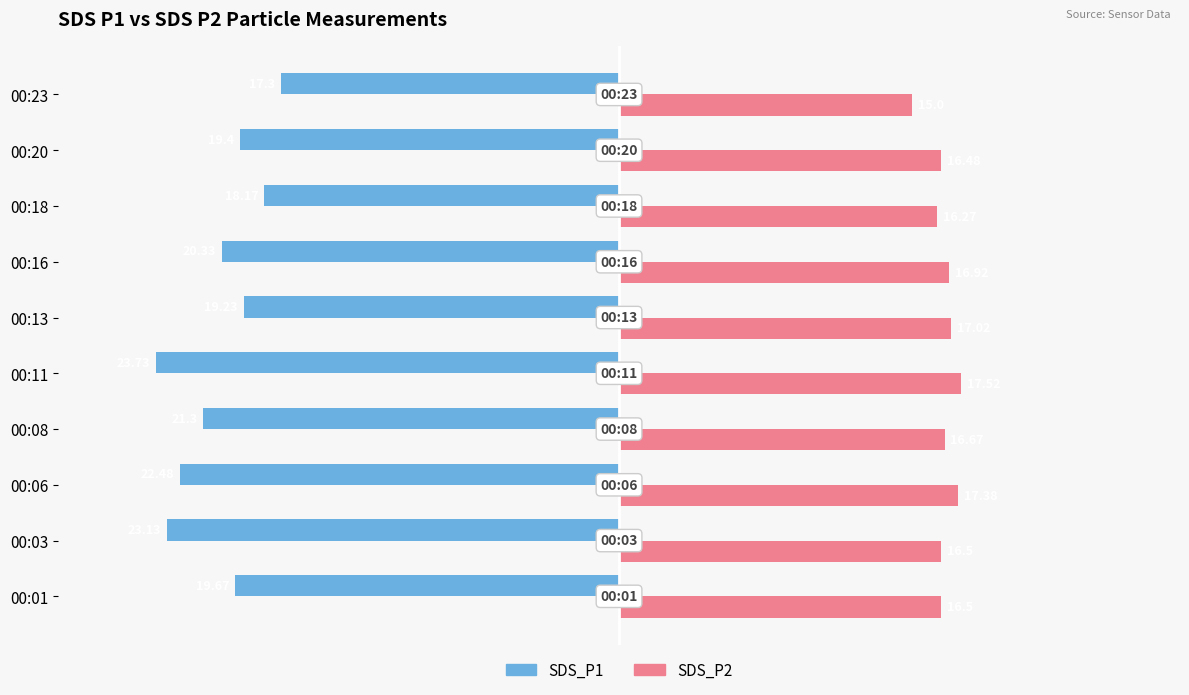

At 00:13, list the series in order from smallest to largest.

SDS_P1, SDS_P2